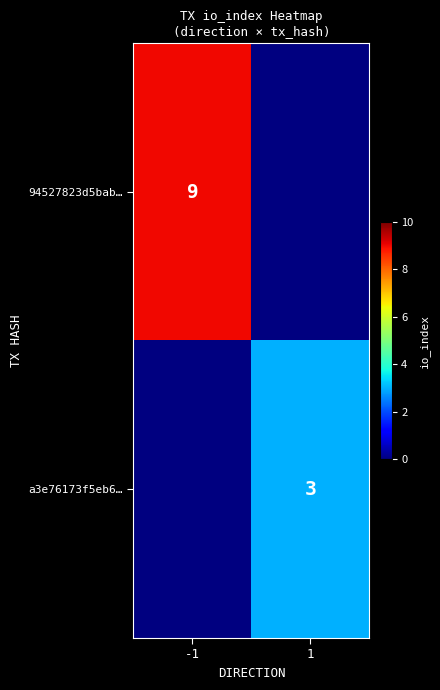

The a3e76173f5eb6… series shows 3 at 1. True or false?

True